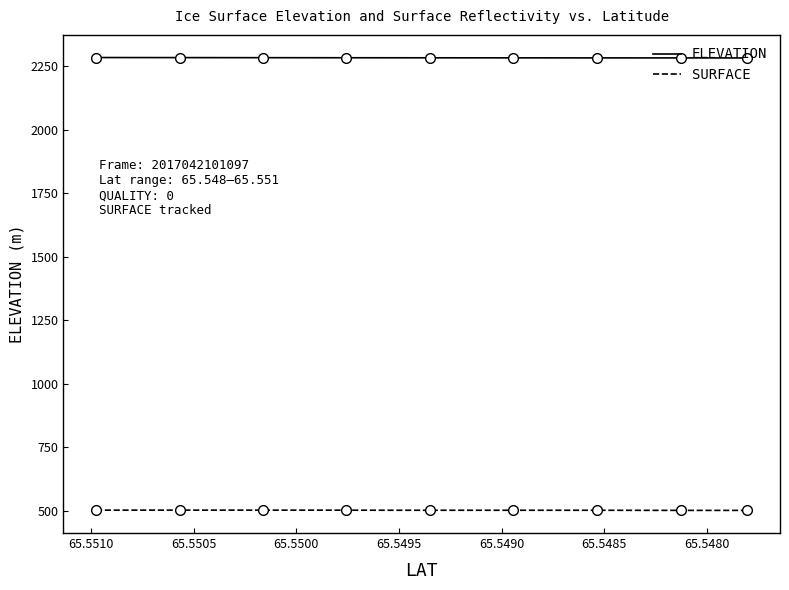

True or false: ELEVATION and SURFACE cross at least once.

False